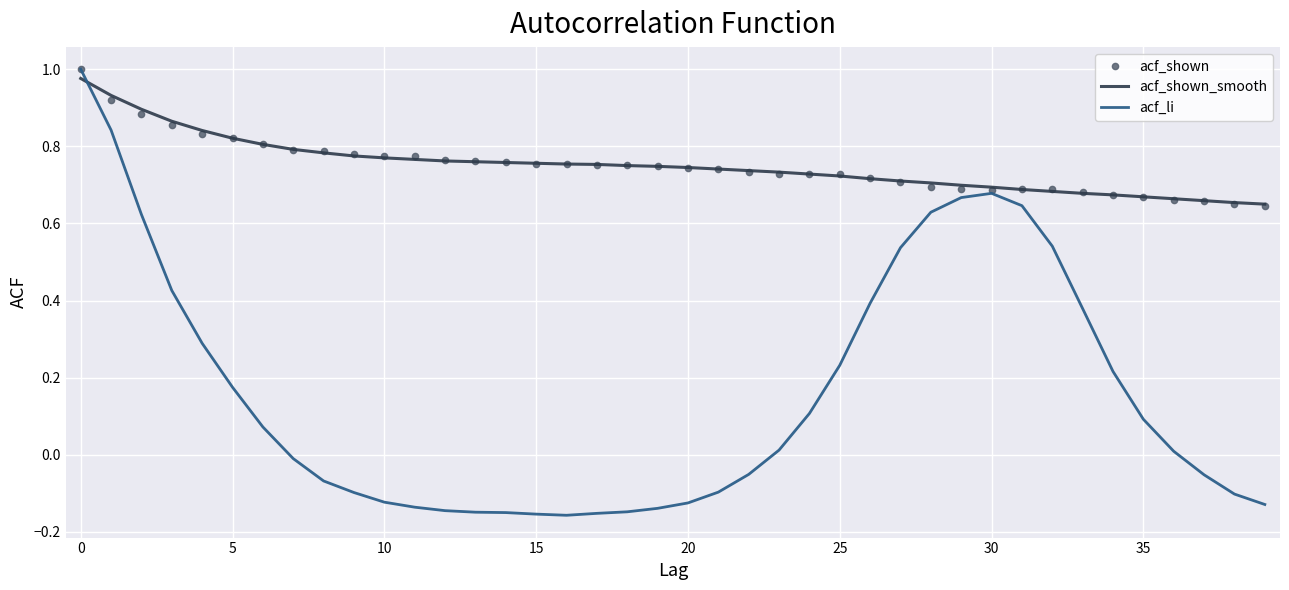

True or false: acf_shown_smooth and acf_shown intersect in this chart.

True